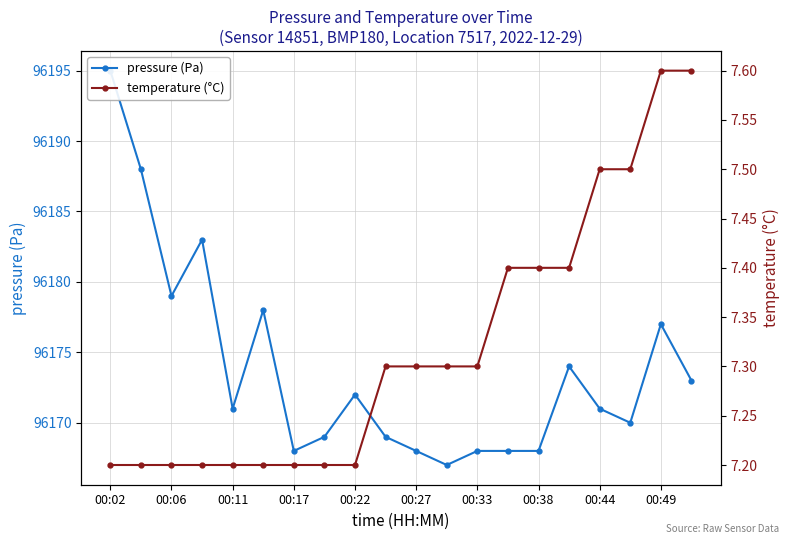

List the series in order of their overall mean, highest first.

pressure (Pa), temperature (°C)